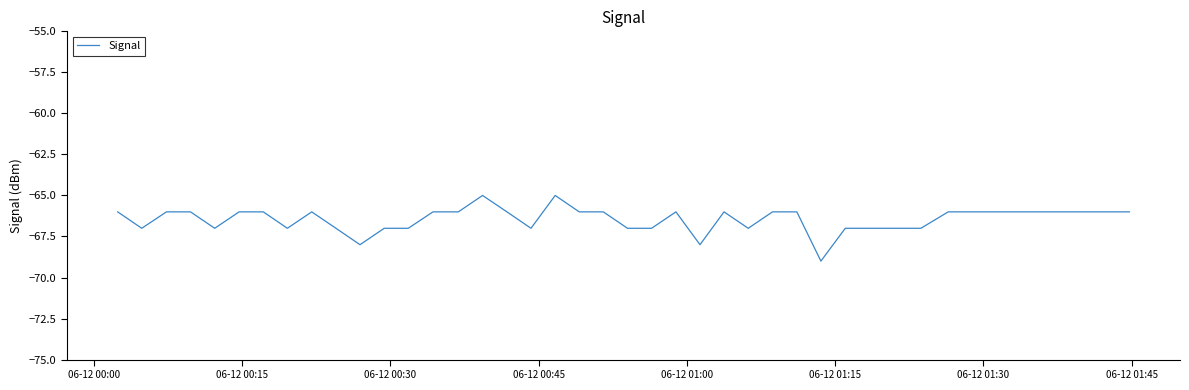

What is the smallest value displayed?

-69